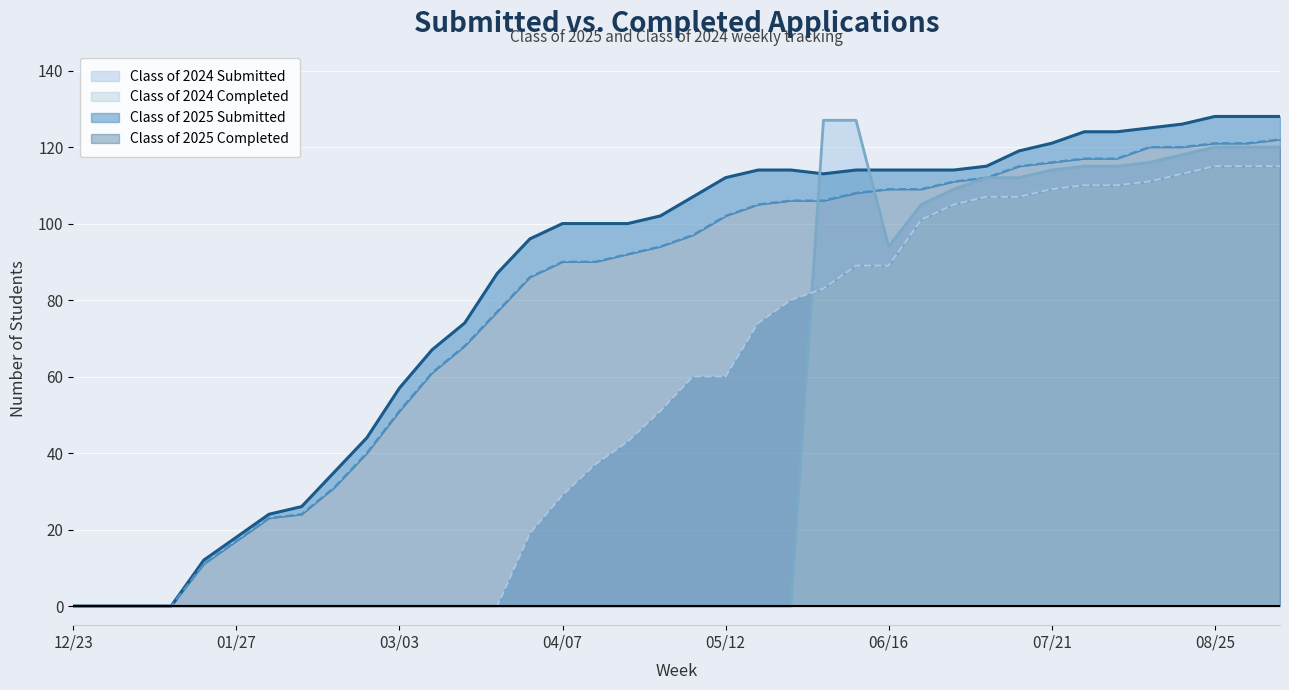

What is the sum of the Class of 2025 Submitted values at 02/18 and 01/14?

35